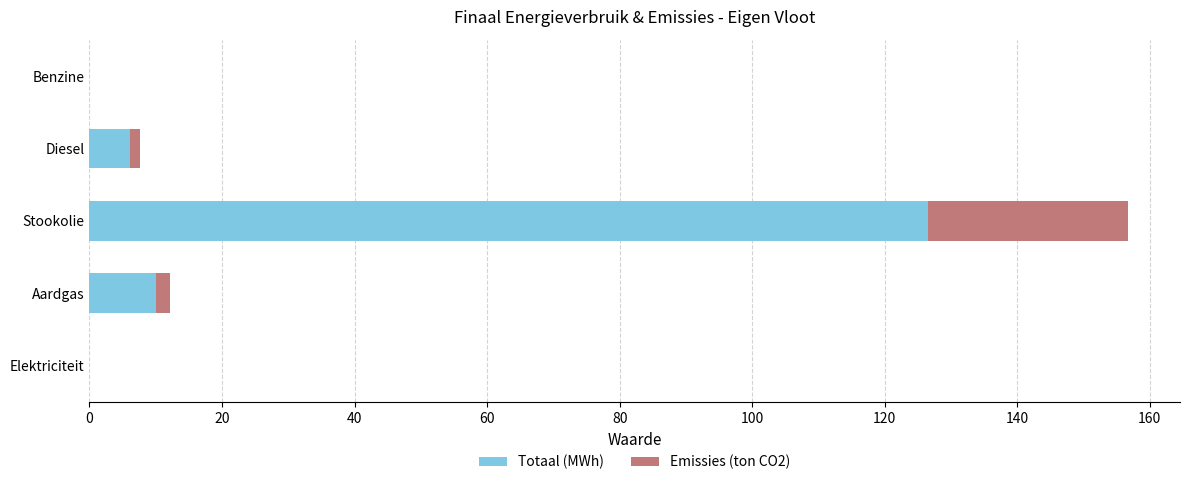

True or false: Totaal (MWh) has a value of 68.3 at Elektriciteit.

False